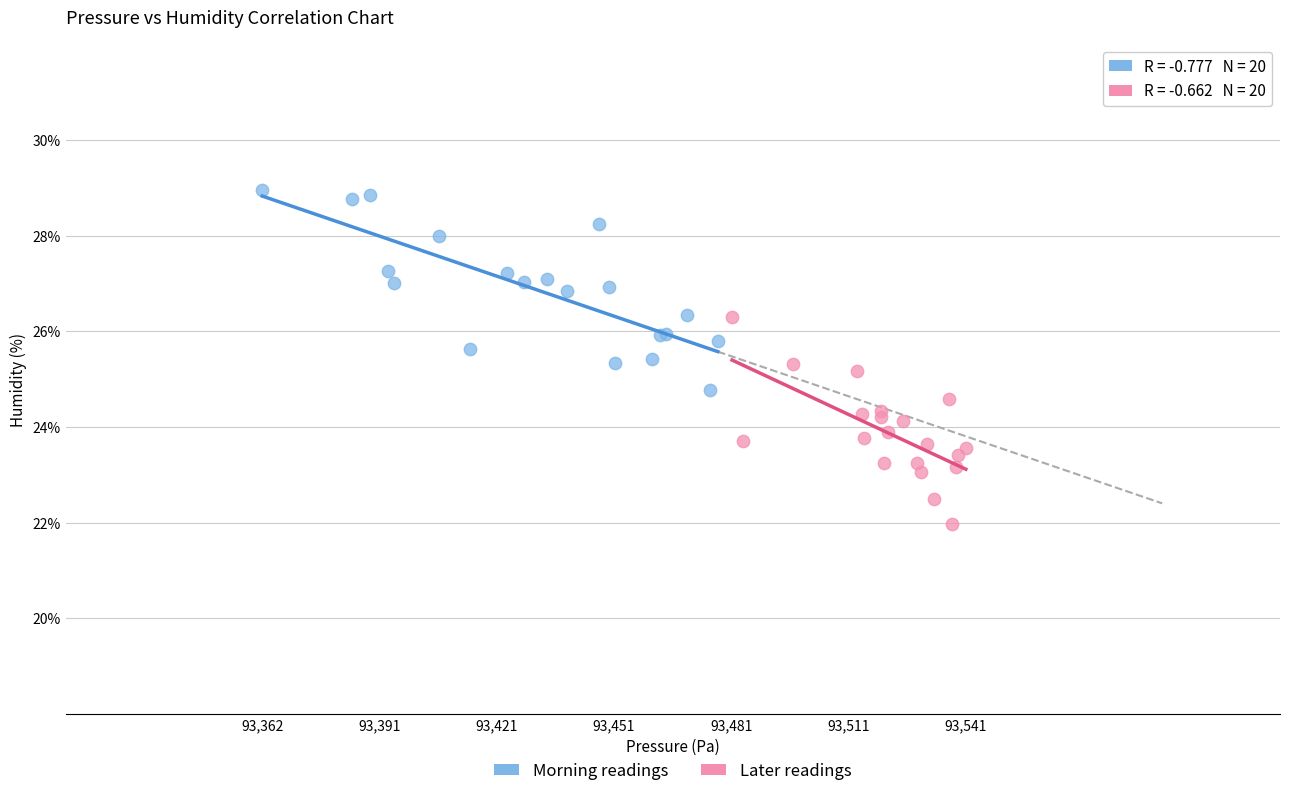

Which series reaches the maximum Y coordinate?

Morning readings